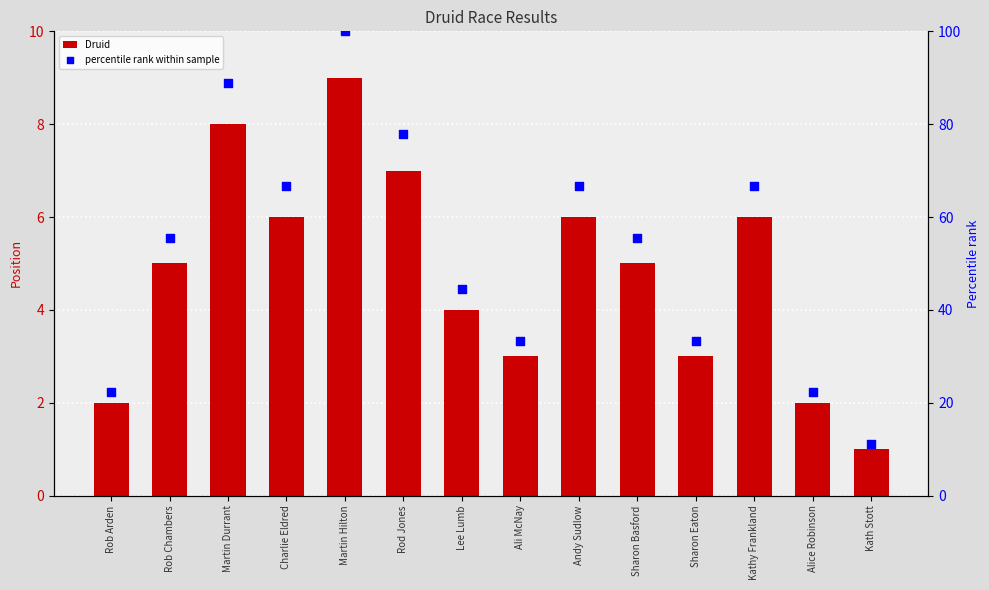

What are all the series names shown in the legend?

Druid, percentile rank within sample